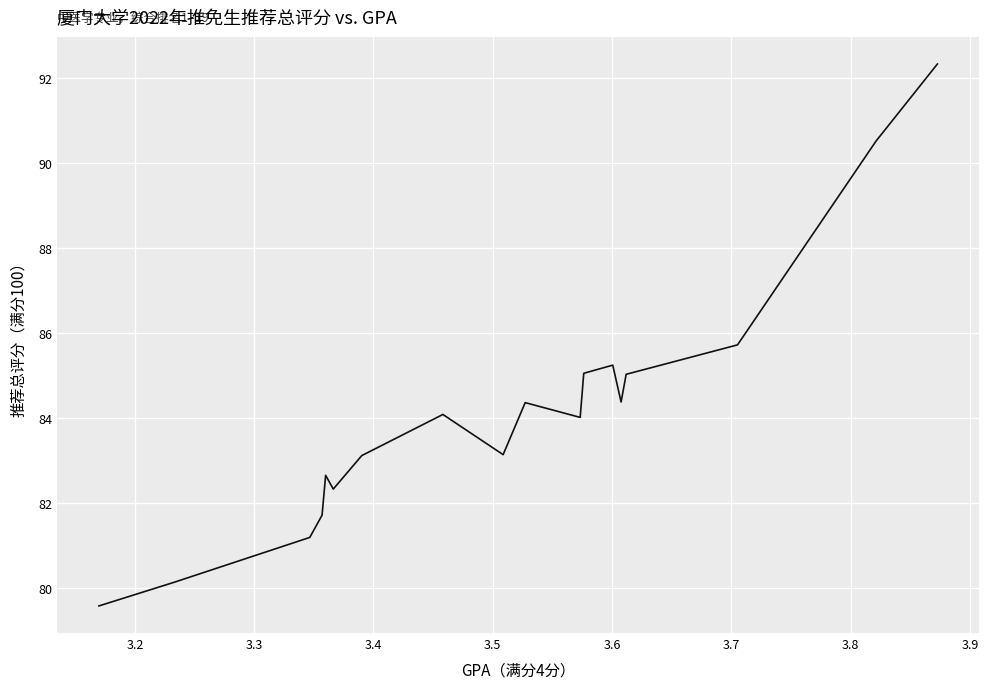

What is the maximum value shown in the chart?

92.3